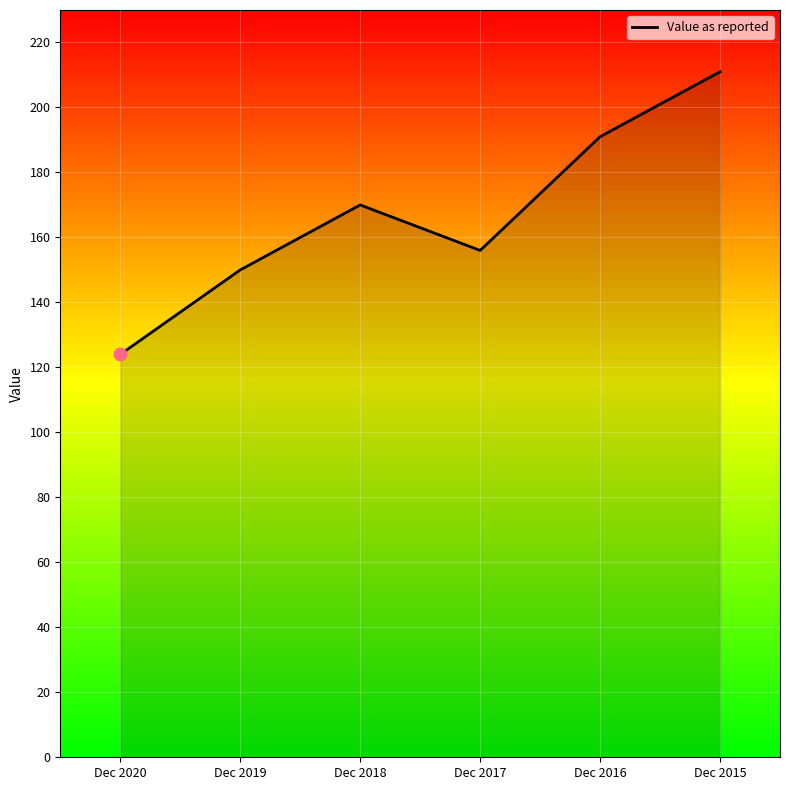

What is the change in value from Dec 2020 to Dec 2018?

+46